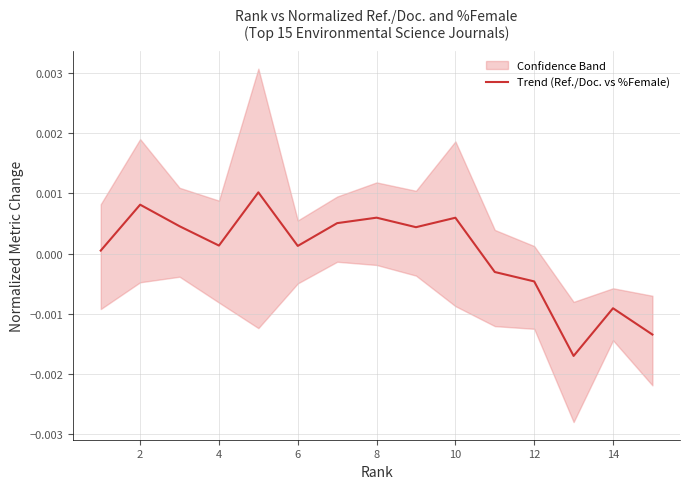

True or false: there are more than 1 points higher than both neighbors.

True